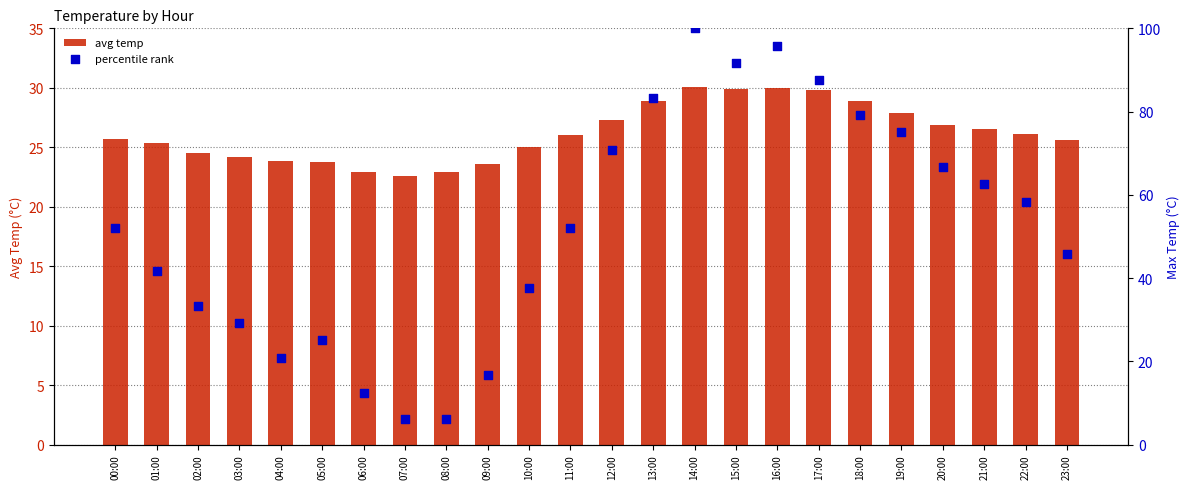

Is the value of percentile rank at 12:00 greater than the value of avg temp at 08:00?

Yes